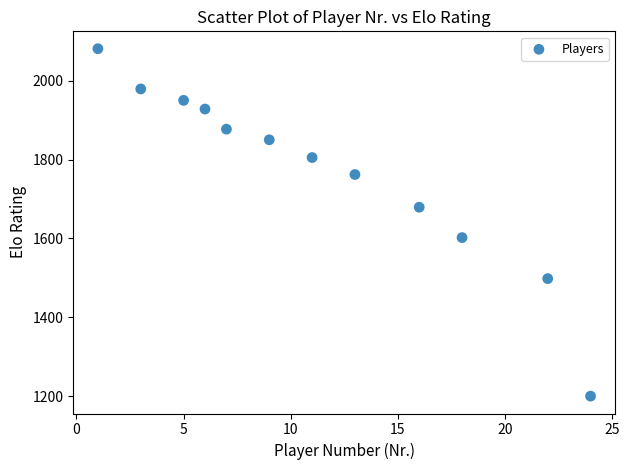

What is the average Y value?

1768